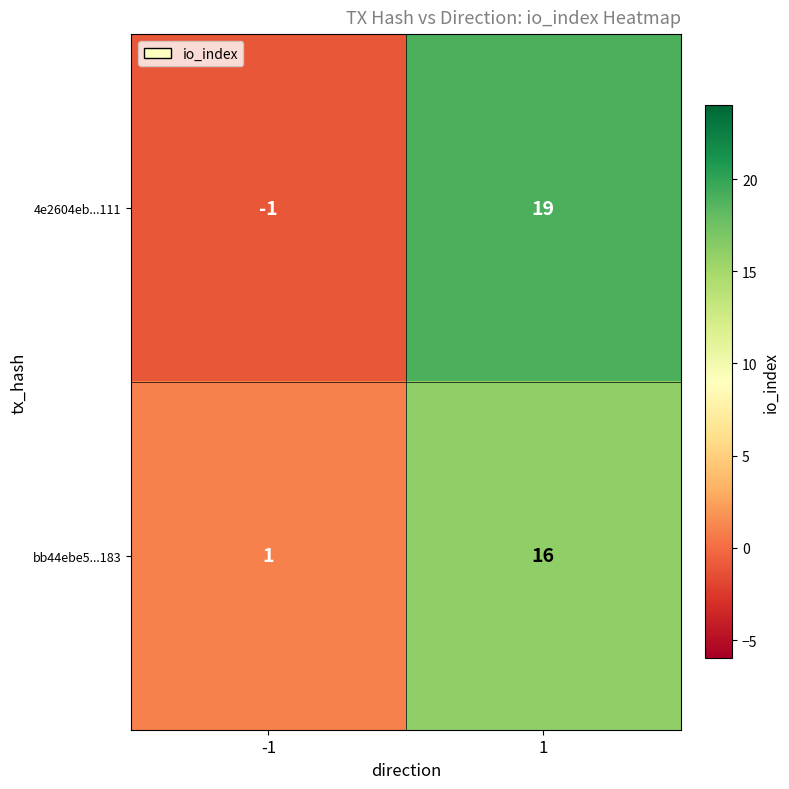

Reading left to right, list all the values displayed in this chart.

4e2604eb...111: -1=-1	1=19
bb44ebe5...183: -1=1	1=16